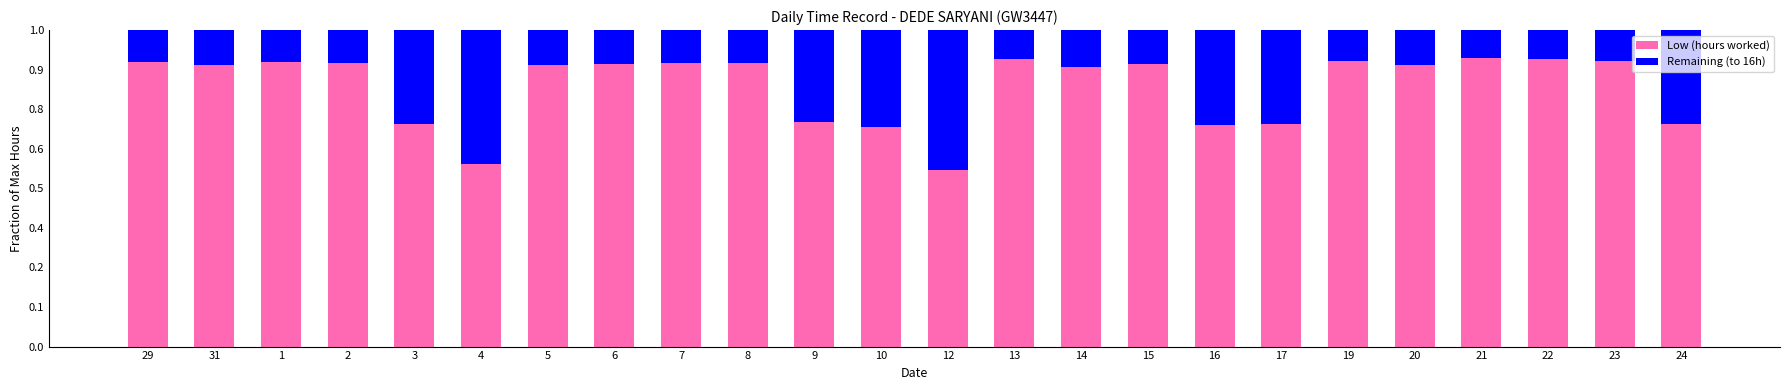

Rank the series at 20 from highest to lowest value.

Low (hours worked), Remaining (to 16h)